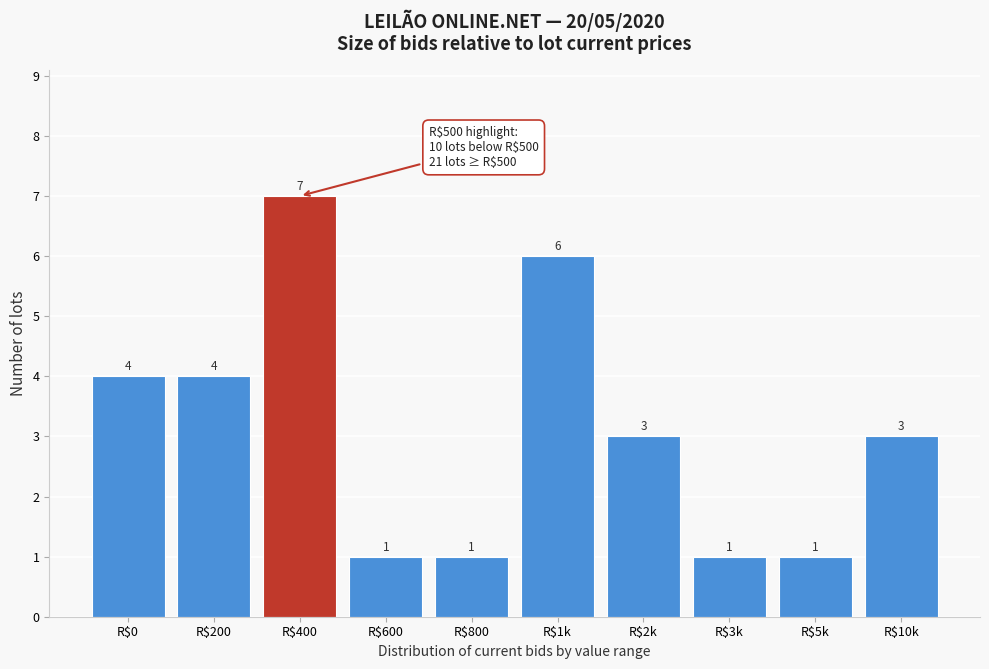

Reading left to right, list all the values displayed in this chart.

4	4	7	1	1	6	3	1	1	3